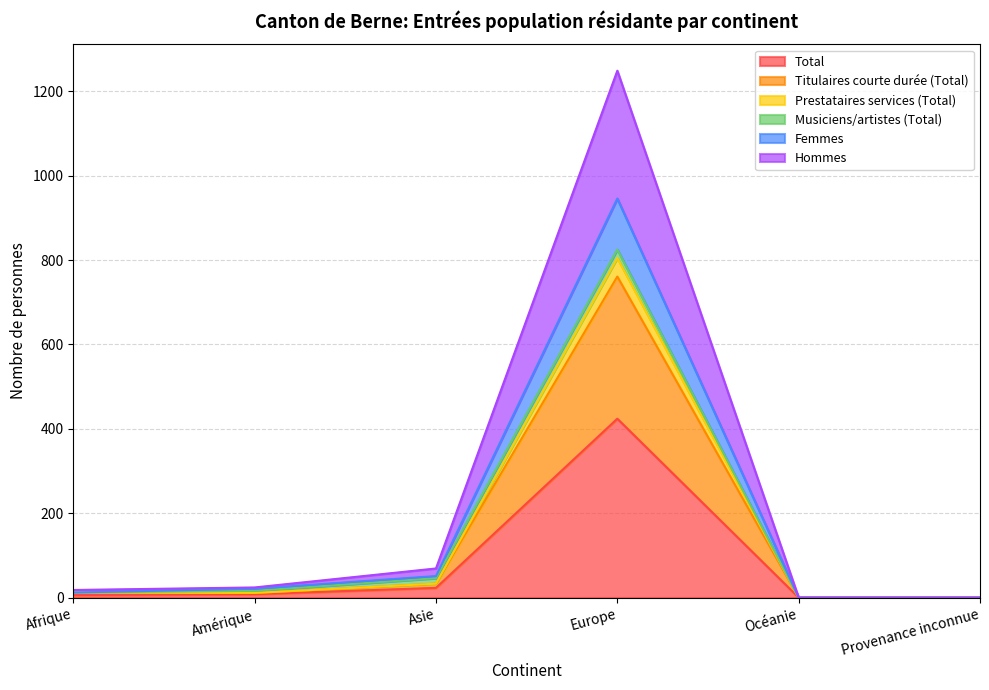

True or false: Total and Titulaires courte durée (Total) intersect in this chart.

False